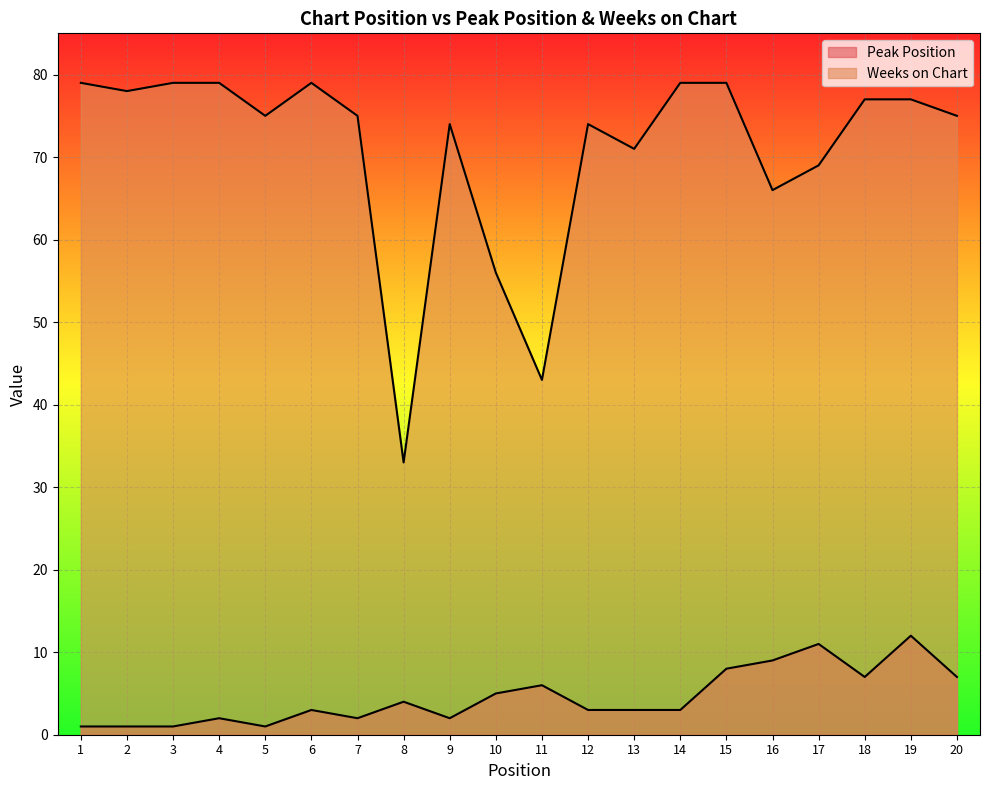

The Peak Position series shows 2 at 7. True or false?

True